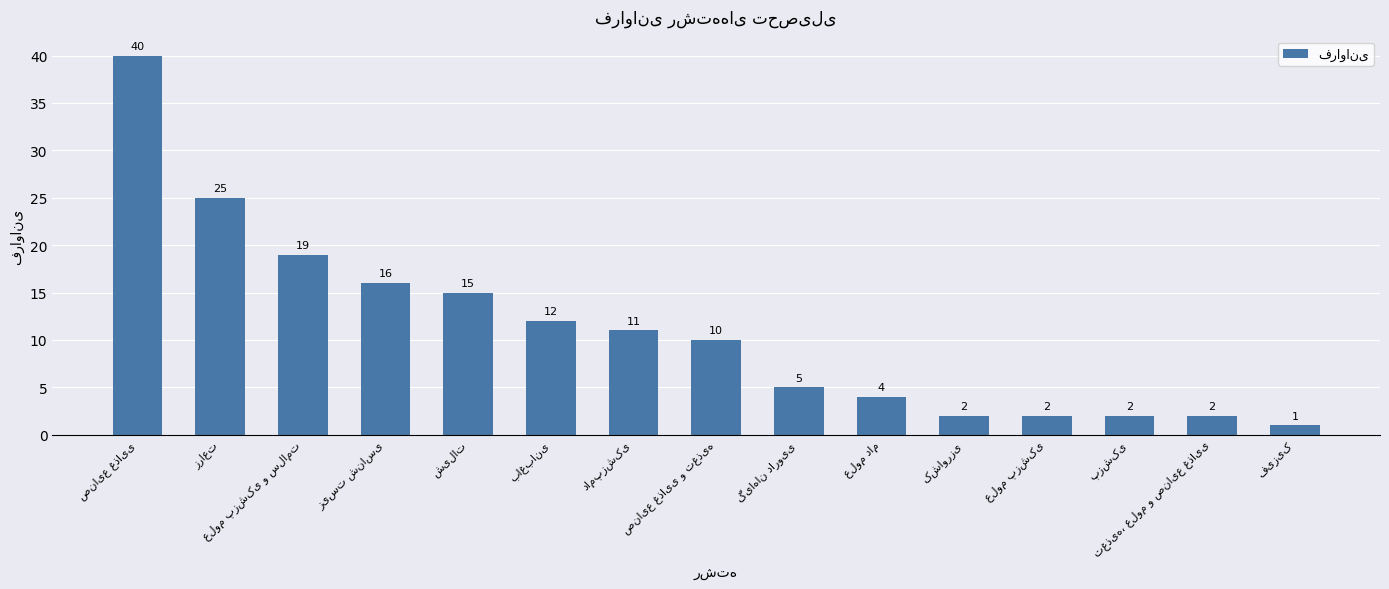

How many bars are there in total?

15